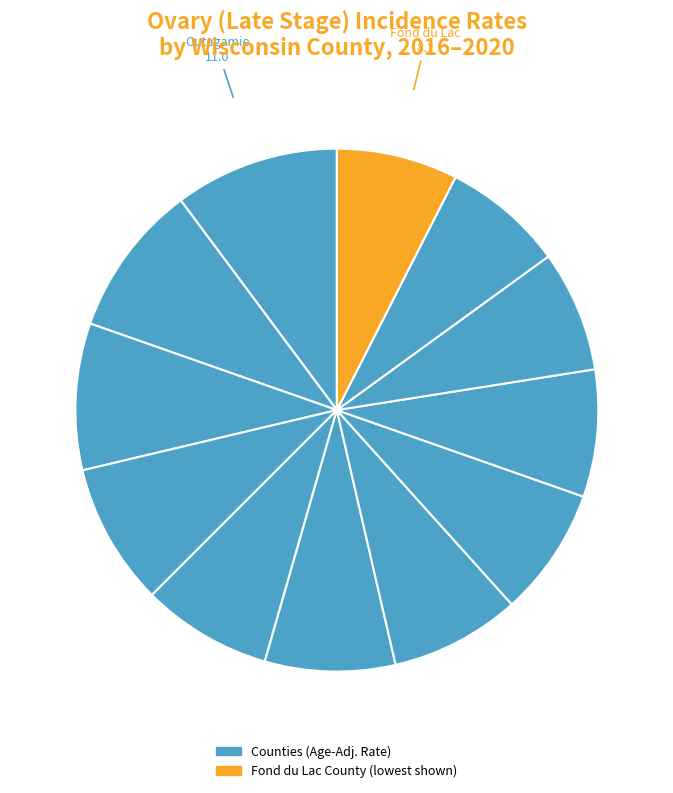

Count the number of slices in the pie.

12